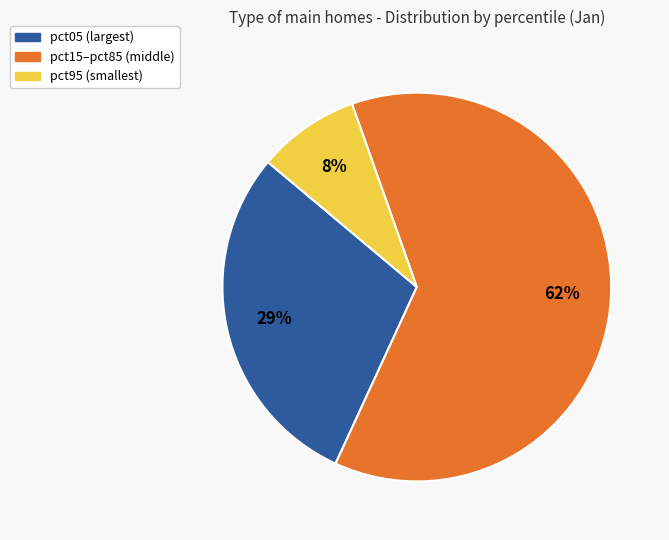

Does any single category account for the majority?

Yes